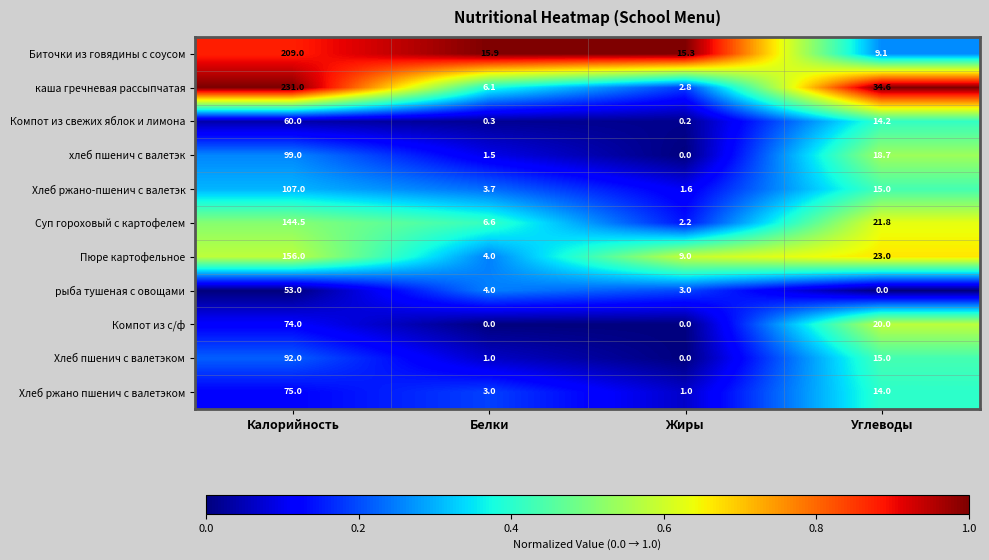

Where does the Суп гороховый с картофелем series first go above 21?

Калорийность